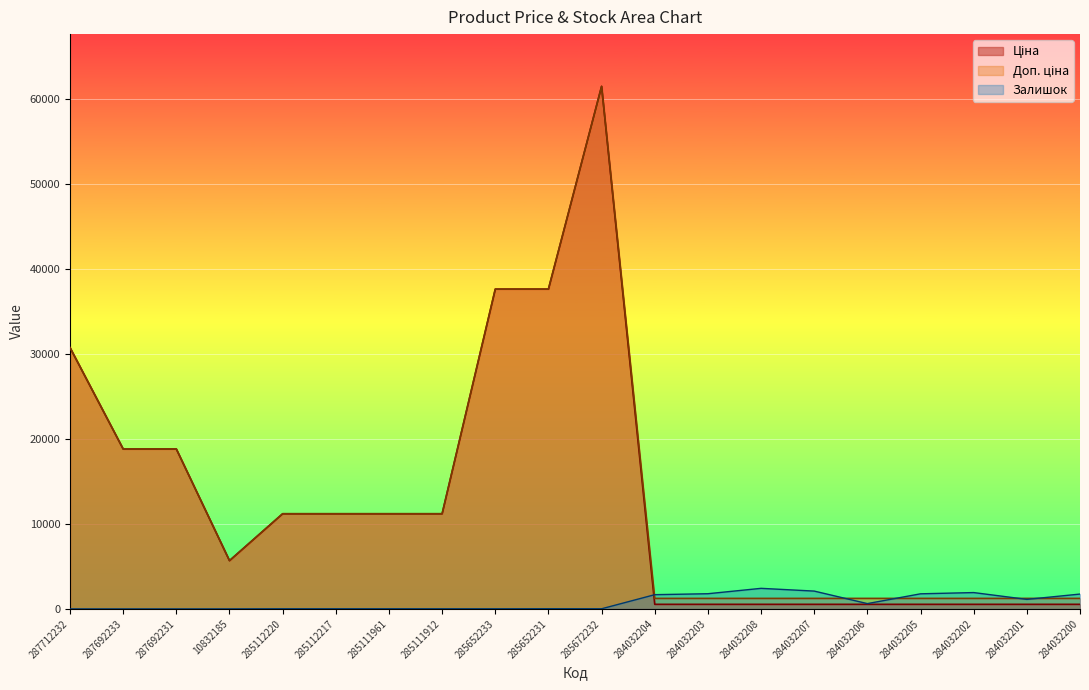

What is the approximate value of Залишок at 284032207?

2096.0